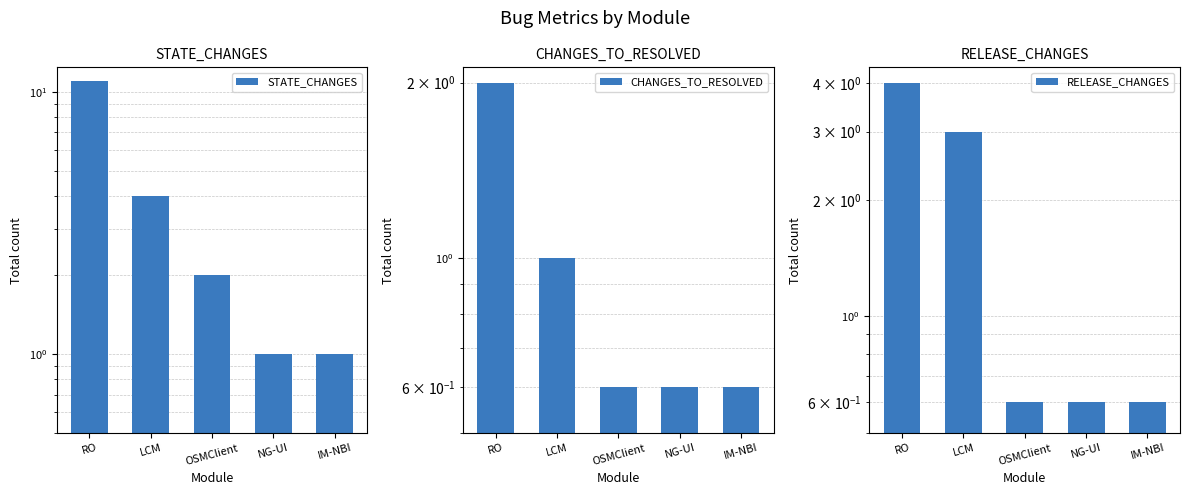

Reading left to right, extract all data points from this chart.

STATE_CHANGES: RO=11.0	LCM=4.0	OSMClient=2.0	NG-UI=1.0	IM-NBI=1.0
CHANGES_TO_RESOLVED: RO=2.0	LCM=1.0	OSMClient=0.6	NG-UI=0.6	IM-NBI=0.6
RELEASE_CHANGES: RO=4.0	LCM=3.0	OSMClient=0.6	NG-UI=0.6	IM-NBI=0.6